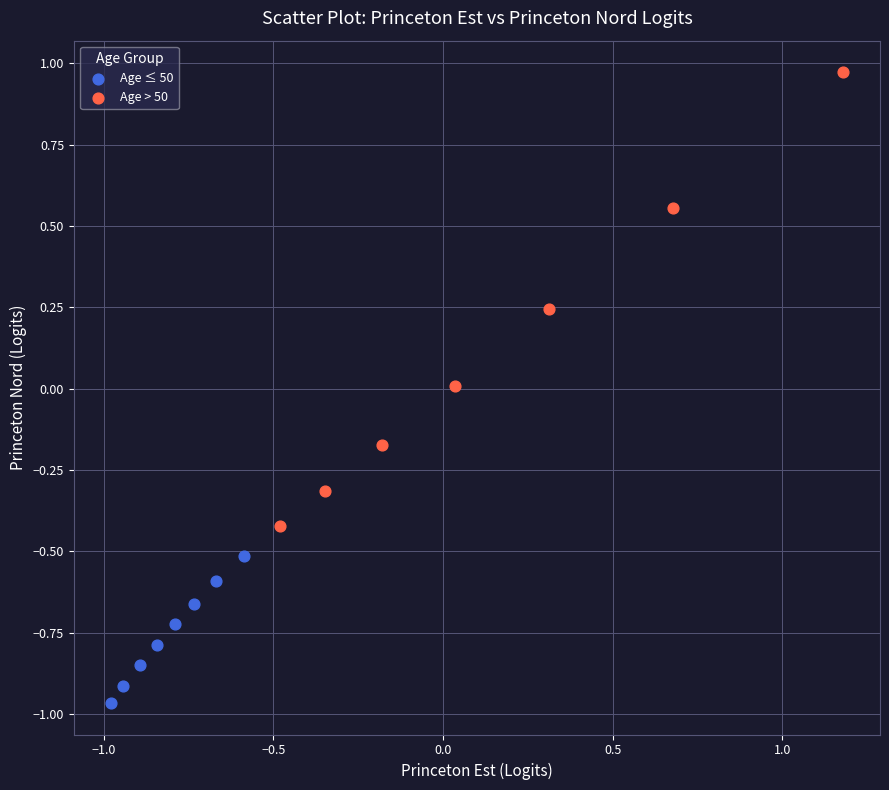

Which series contains the lowest Y value?

Age ≤ 50